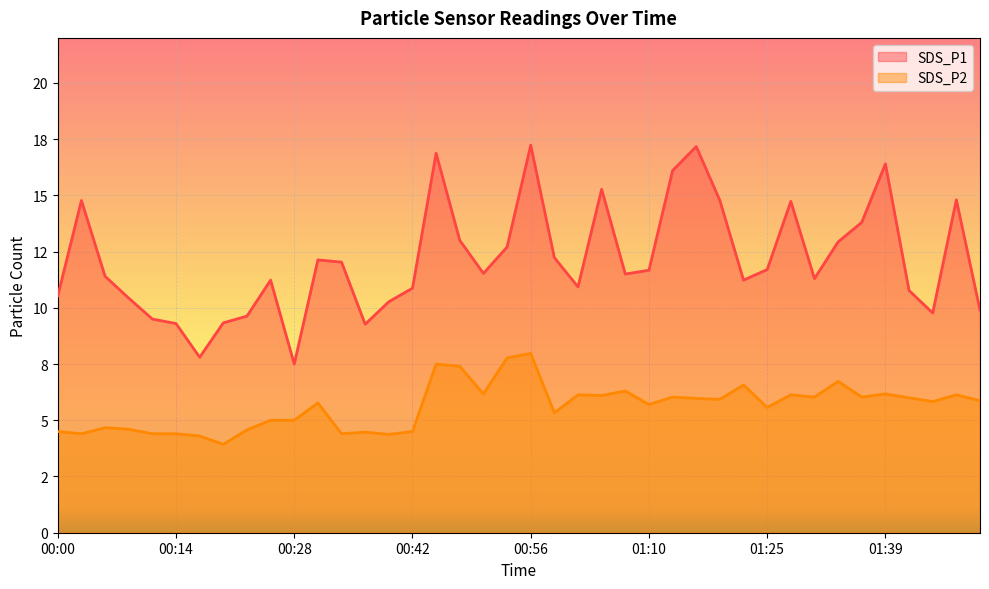

True or false: SDS_P1 and SDS_P2 intersect in this chart.

False